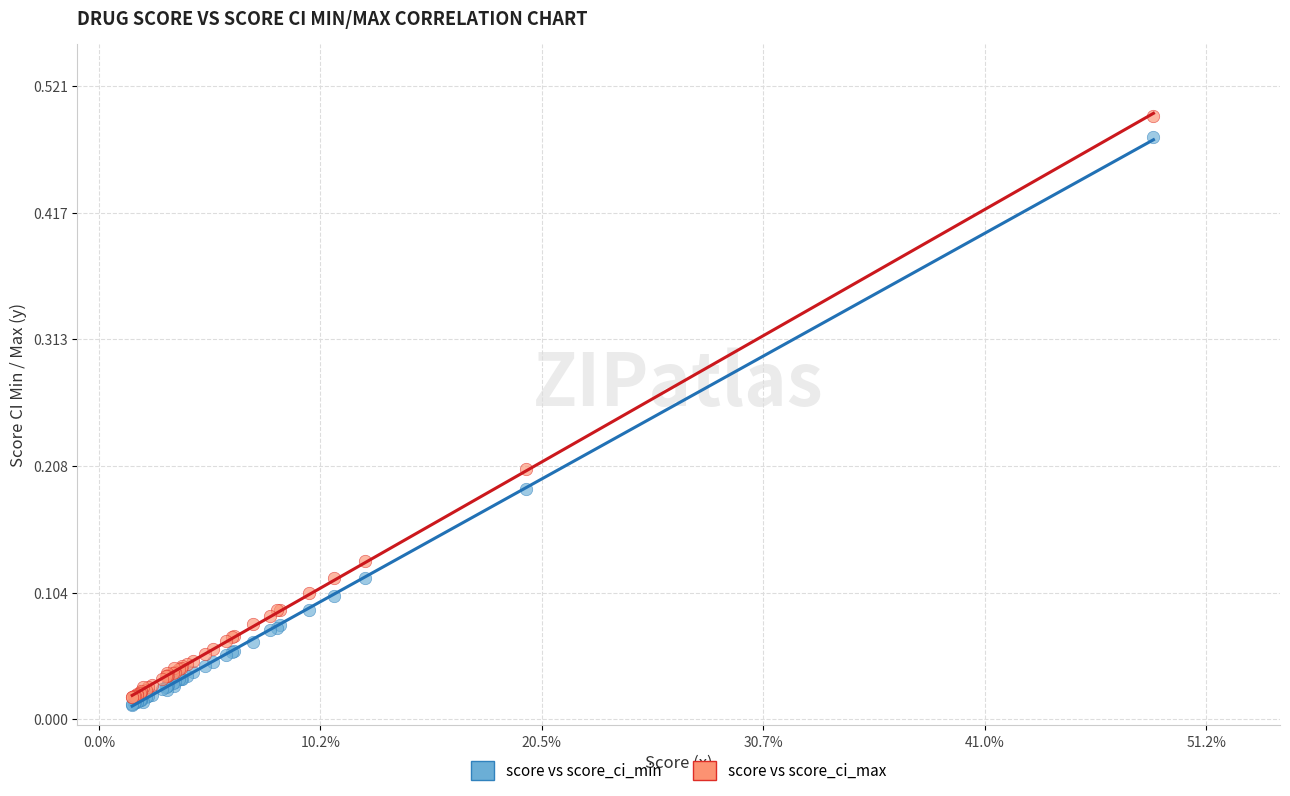

Which series reaches the maximum Y coordinate?

score vs score_ci_max